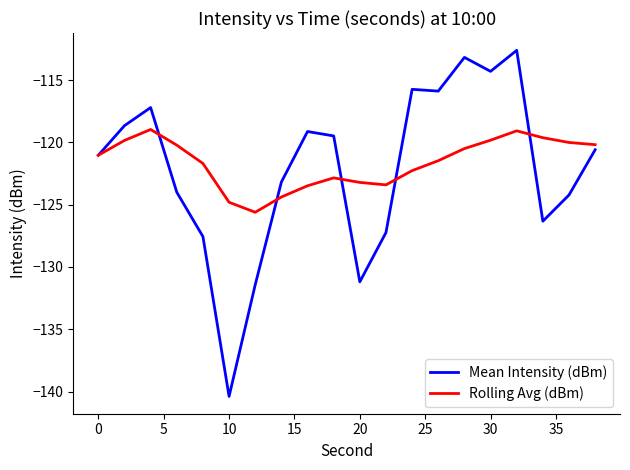

Which series has the largest range (max minus min)?

Mean Intensity (dBm)